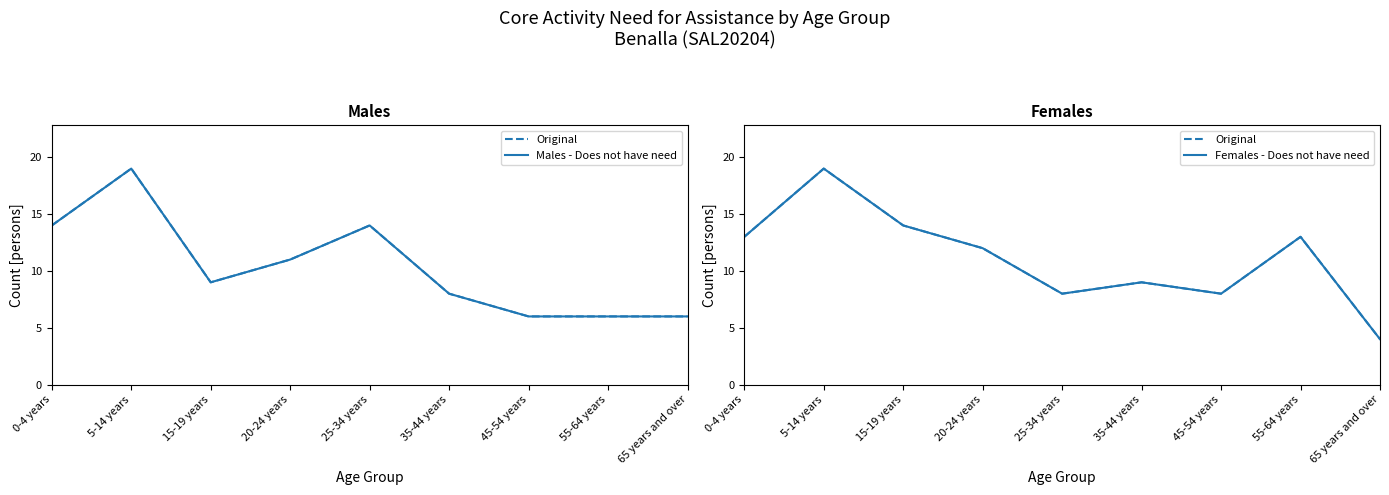

Which series has the widest spread of values?

Original